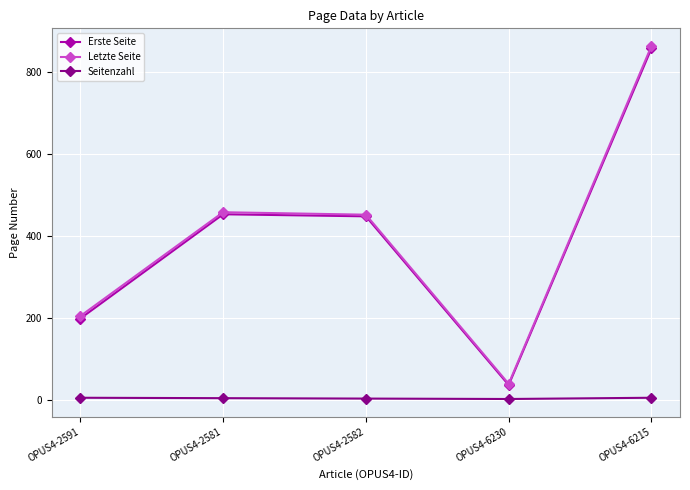

What is the label of the 1st point from the right?

OPUS4-6215